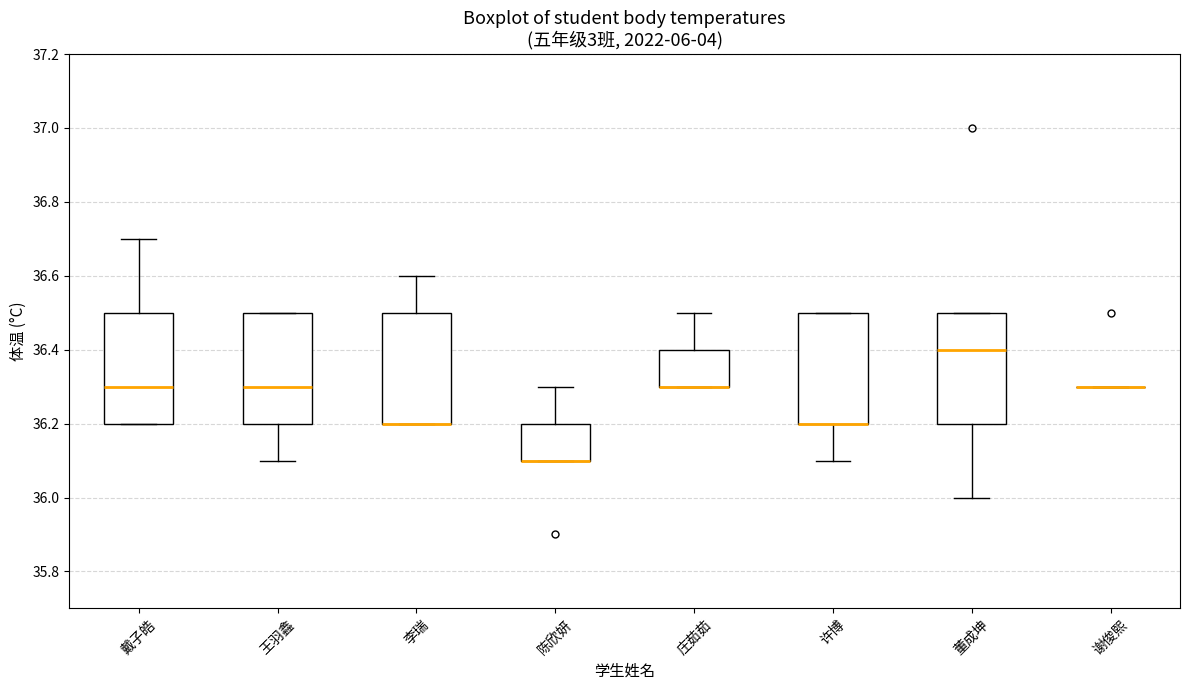

Where does the upper whisker of the box for 李瑞 end on the y-axis? The values are not printed on the chart, so give them approximately, as read against the axis.

36.6